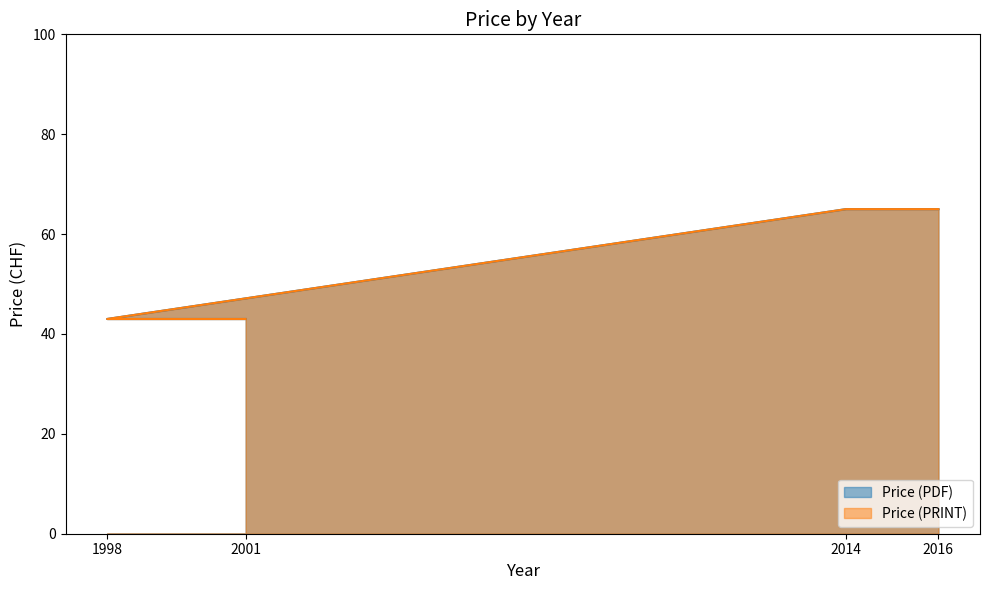

What are all the series names shown in the legend?

Price (PDF), Price (PRINT)